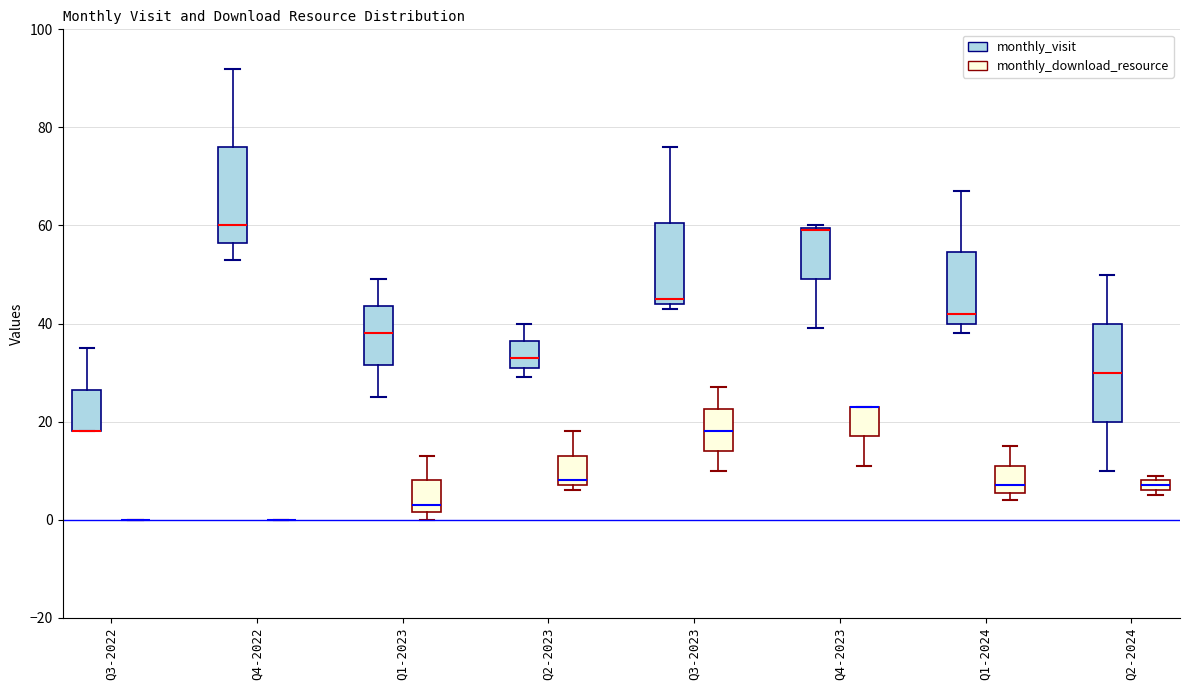

Where is the upper edge of the box for Q1-2024 (monthly_visit) on the y-axis? The values are not printed on the chart, so give them approximately, as read against the axis.

54